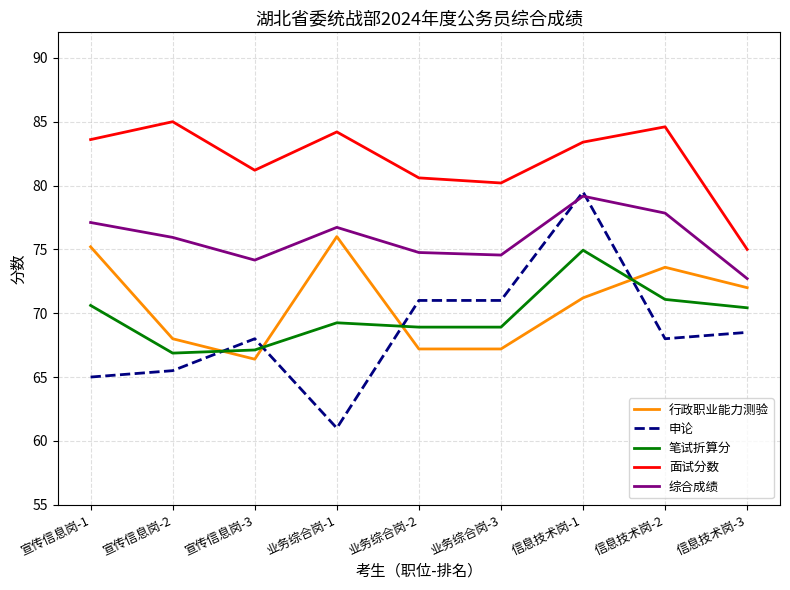

Between 宣传信息岗-2 and 信息技术岗-3, which series saw the biggest shift?

面试分数